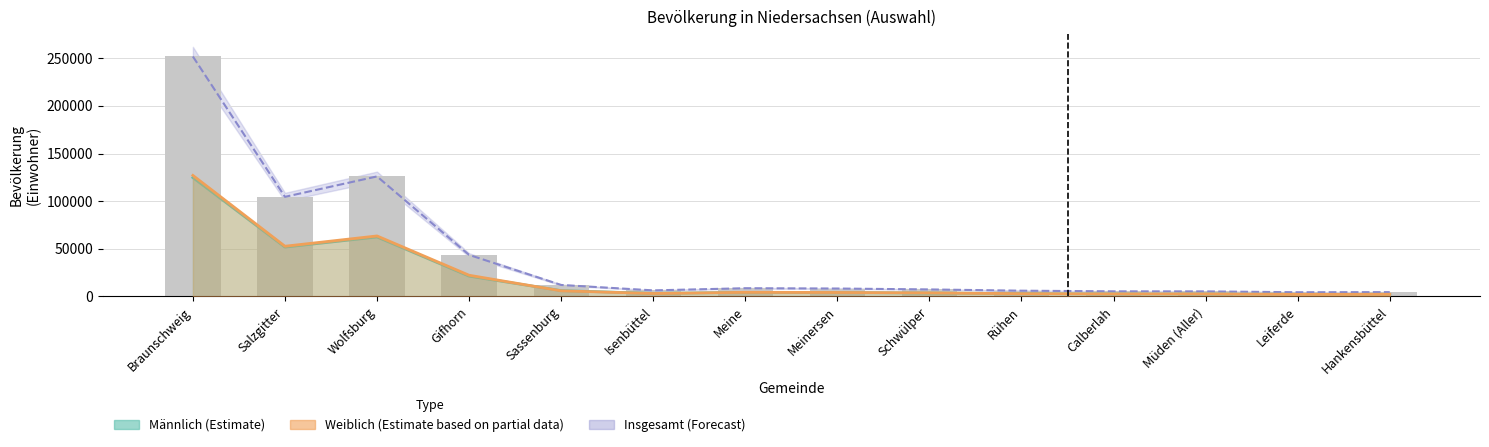

The value of Männlich at Hankensbüttel is 3802. True or false?

False